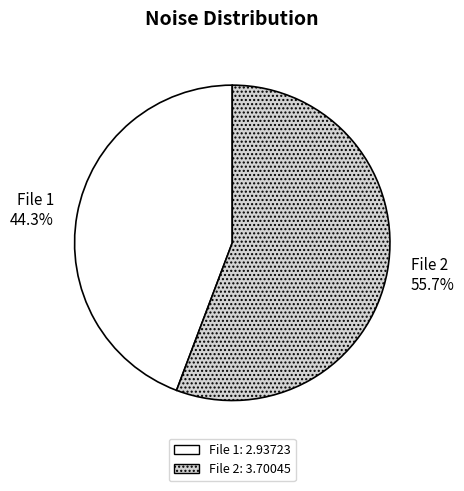

How many slices are in this pie chart?

2